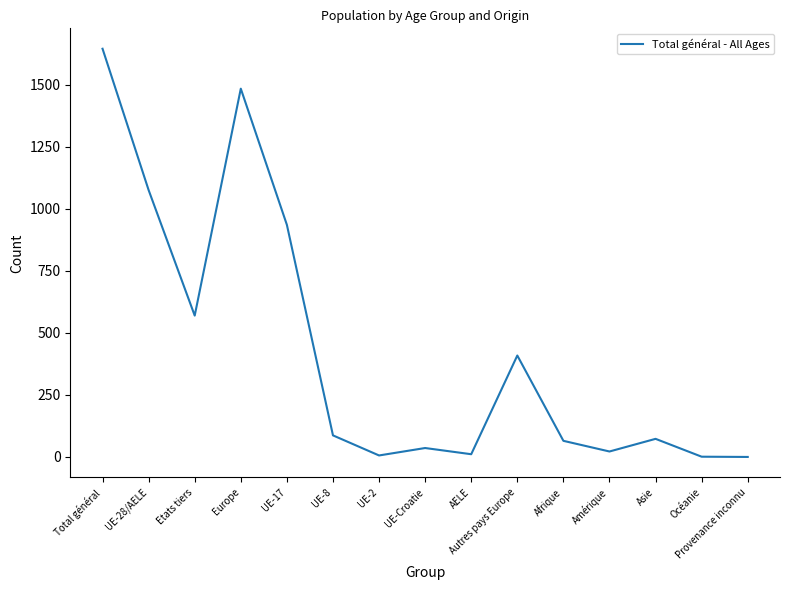

What is the difference between the maximum and second lowest values?

1645